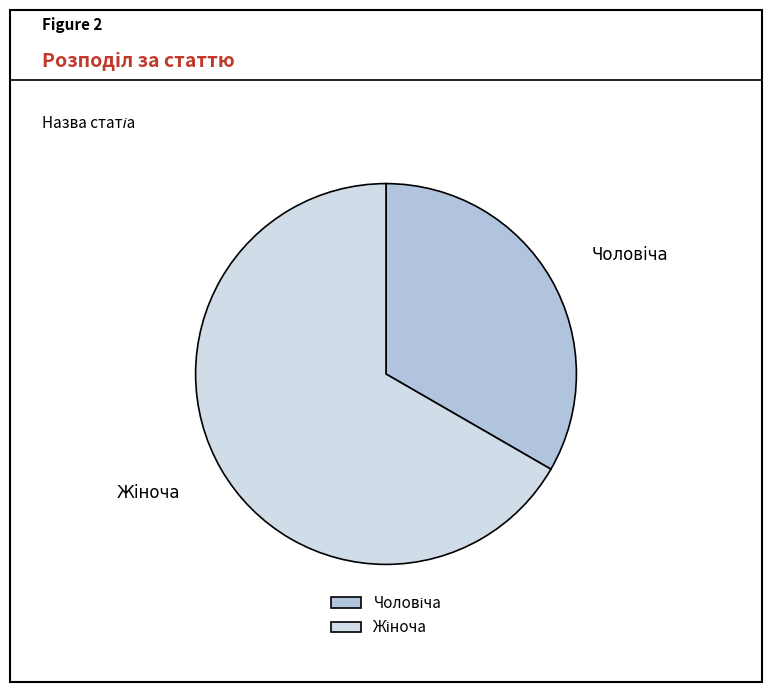

Does any single category account for the majority?

Yes